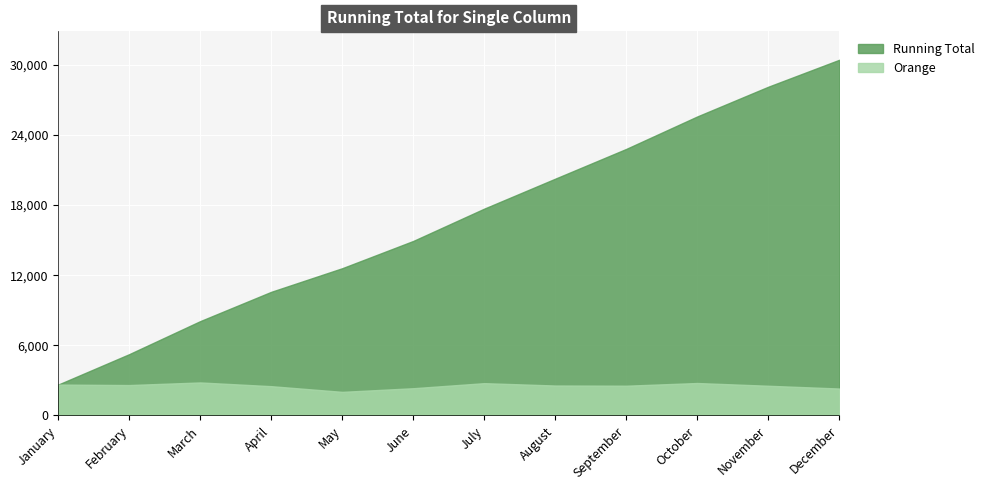

True or false: Orange has more than 2 interior local peaks.

True